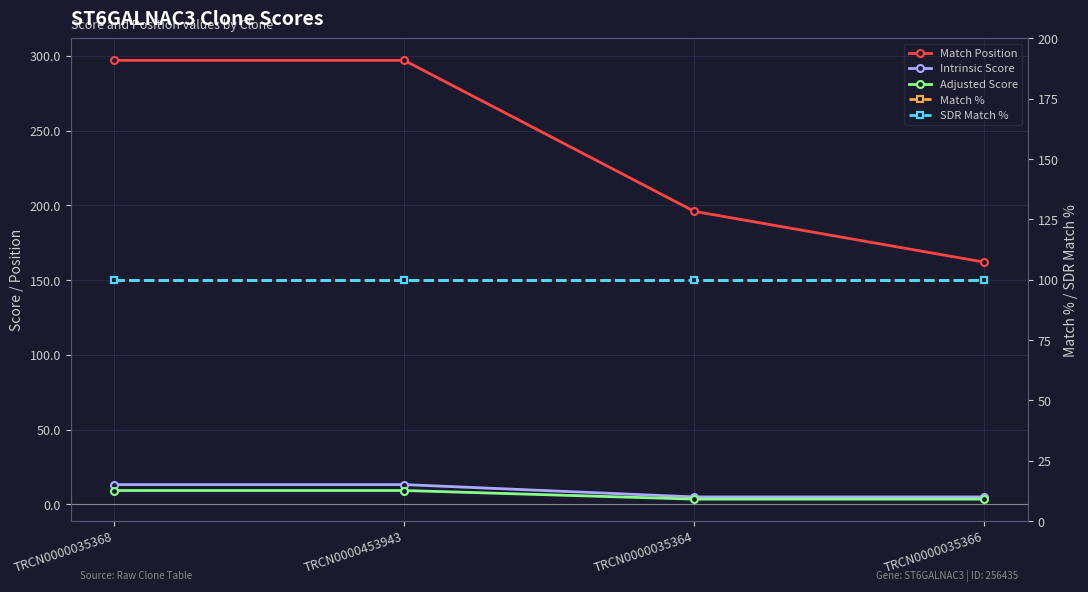

Between TRCN0000453943 and TRCN0000035364, which series saw the biggest shift?

Match Position